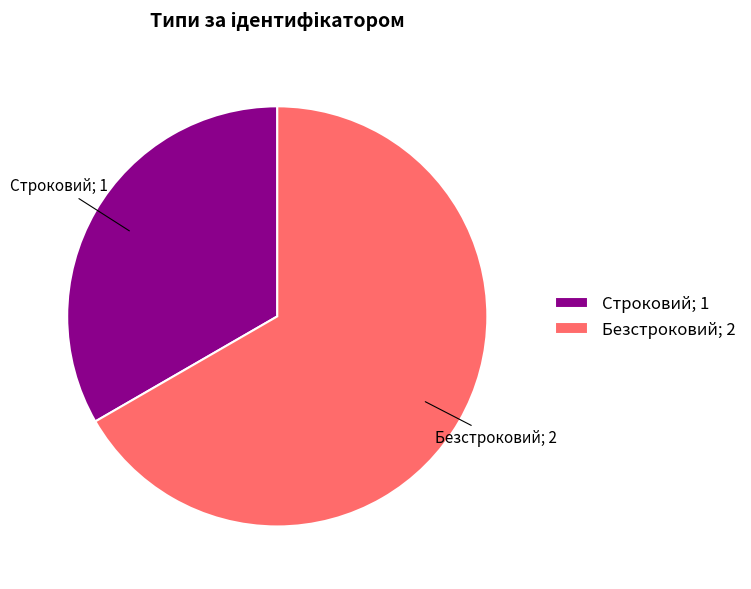

Rank the categories by value from lowest to highest.

Строковий, Безстроковий